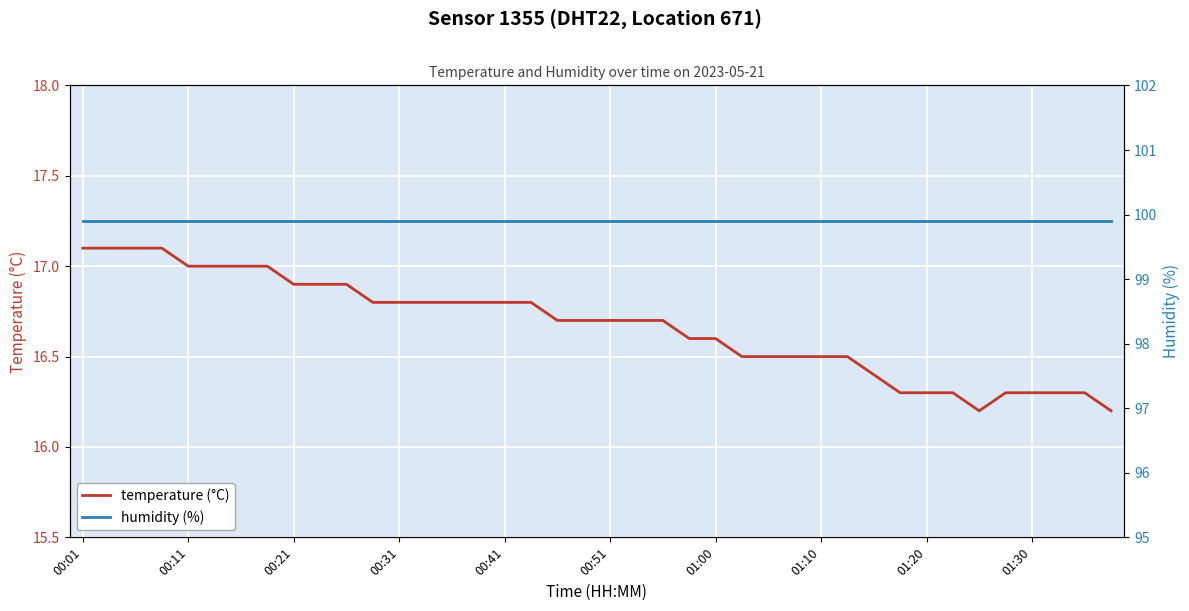

What is the value of the humidity (%) point at the 3rd from the left?

99.9